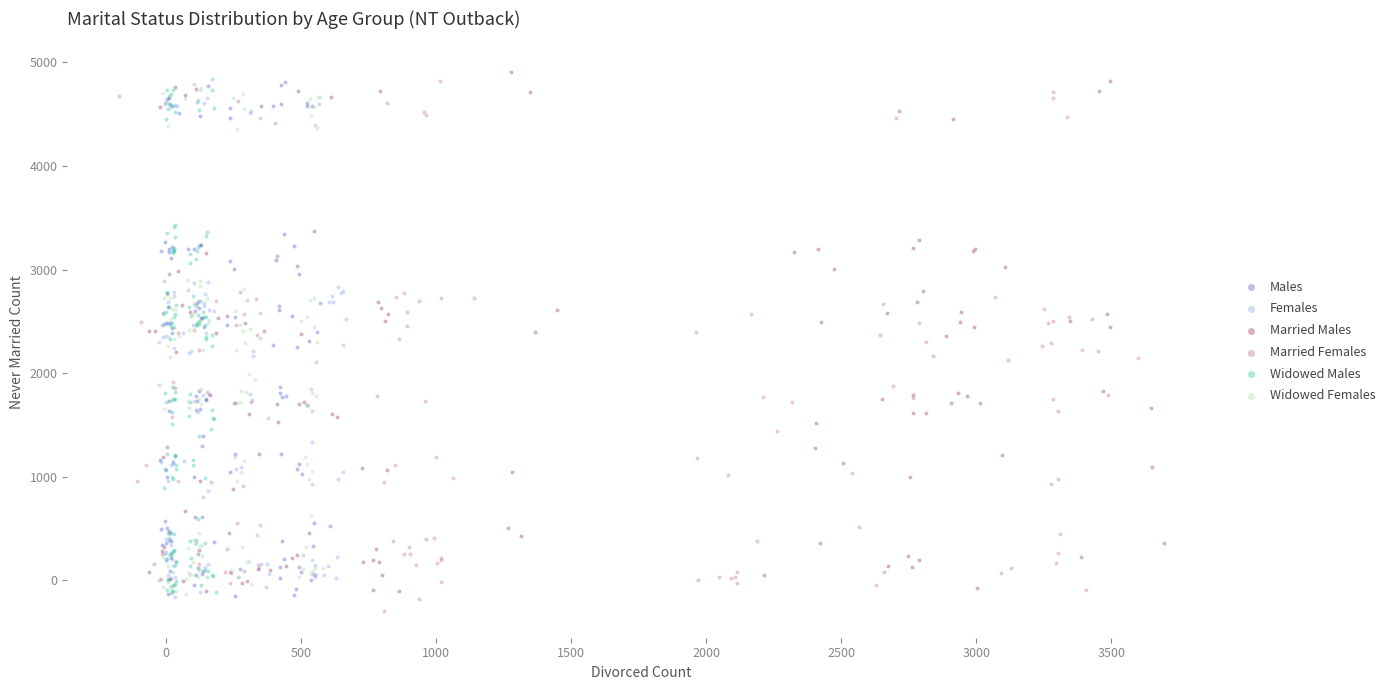

Which series has the largest Y range (max minus min)?

Married Females